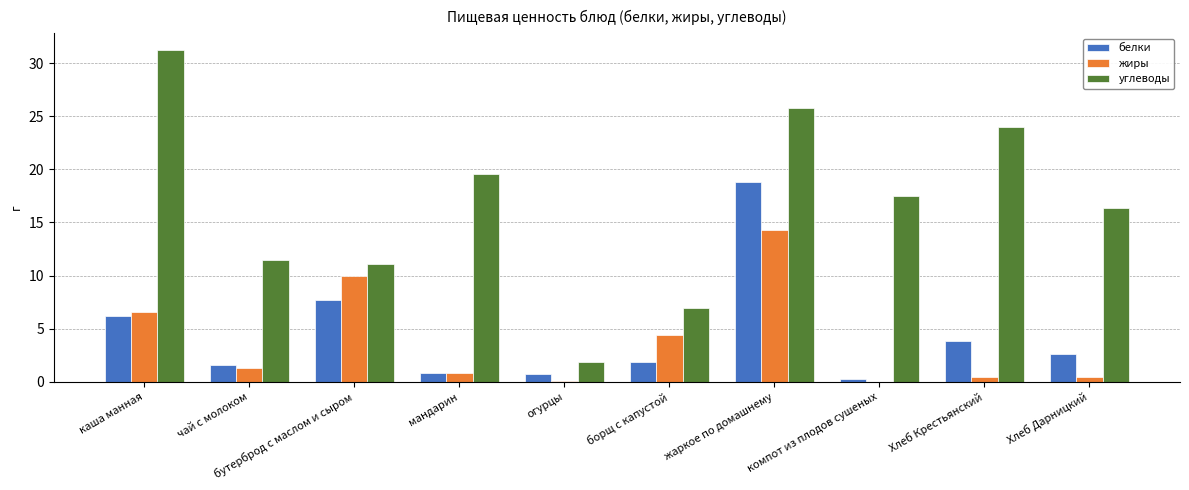

What is the average value of the углеводы series?

16.6